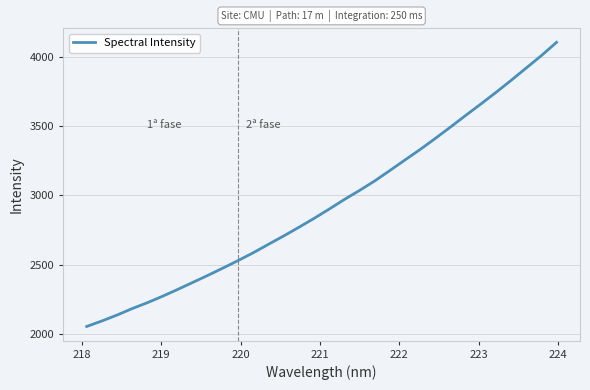

What is the maximum value shown in the chart?

4103.1